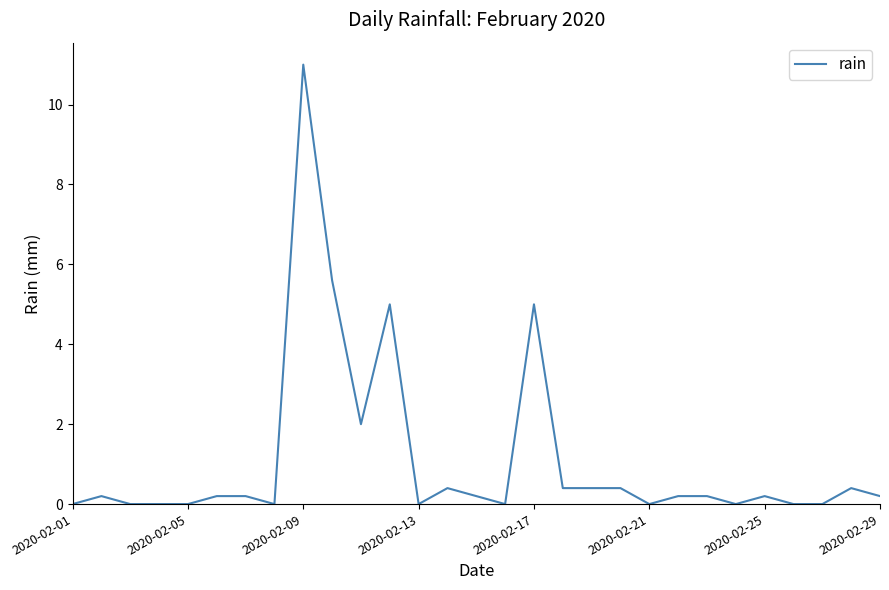

What is the difference between the maximum and minimum values?

11.0